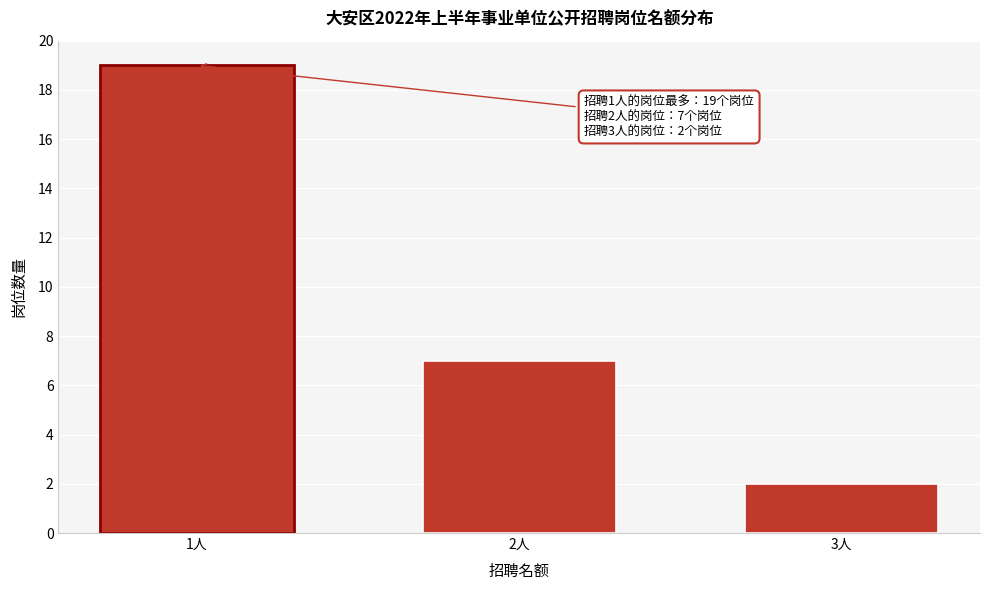

Reading left to right, transcribe all the data shown in this chart.

1人=19	2人=7	3人=2